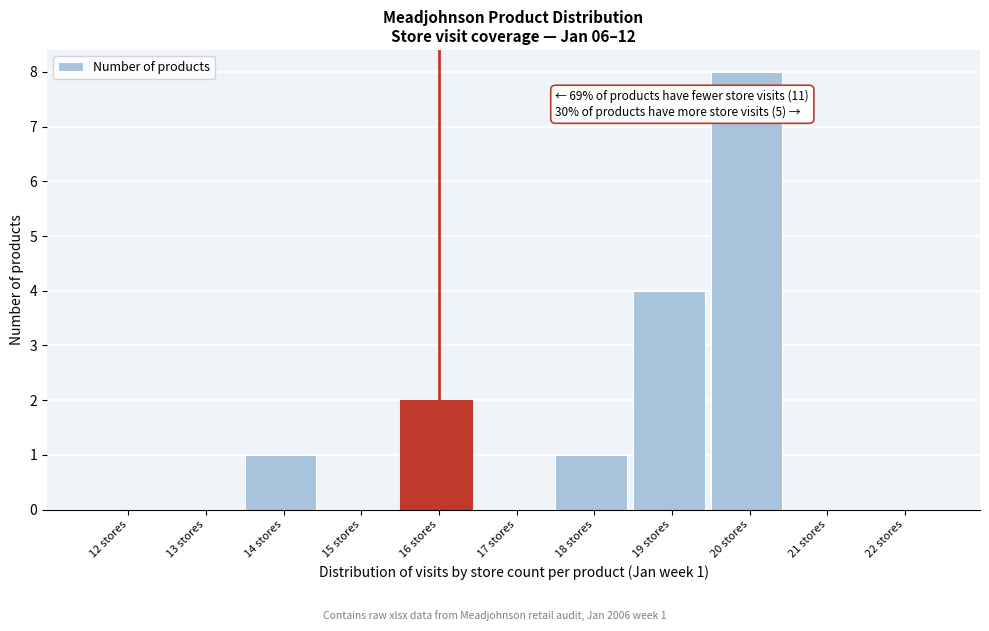

Reading left to right, extract all data points from this chart.

12 stores=0	13 stores=0	14 stores=1	15 stores=0	16 stores=2	17 stores=0	18 stores=1	19 stores=4	20 stores=8	21 stores=0	22 stores=0